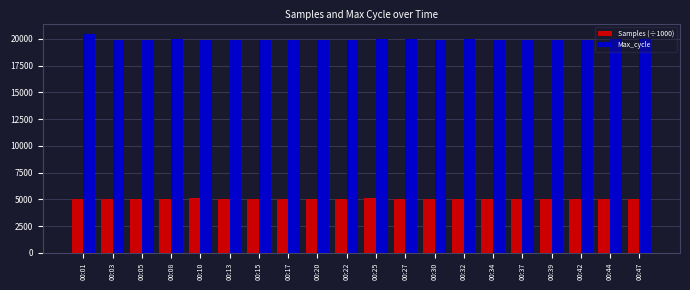

What are all the series names shown in the legend?

Samples (÷1000), Max_cycle